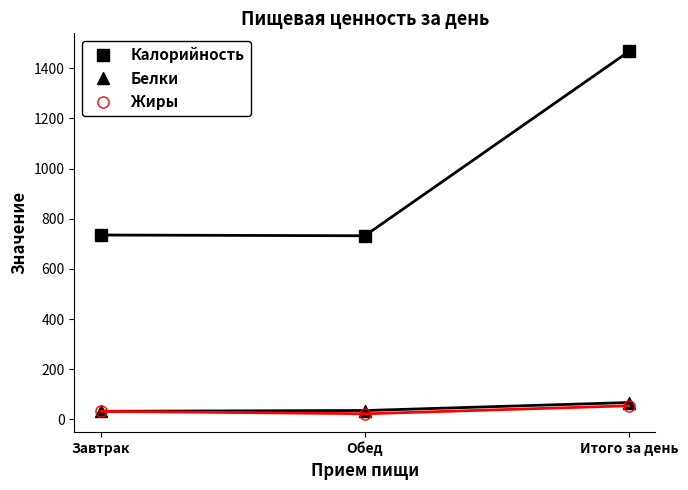

At which category is the sum across all series the highest?

Итого за день